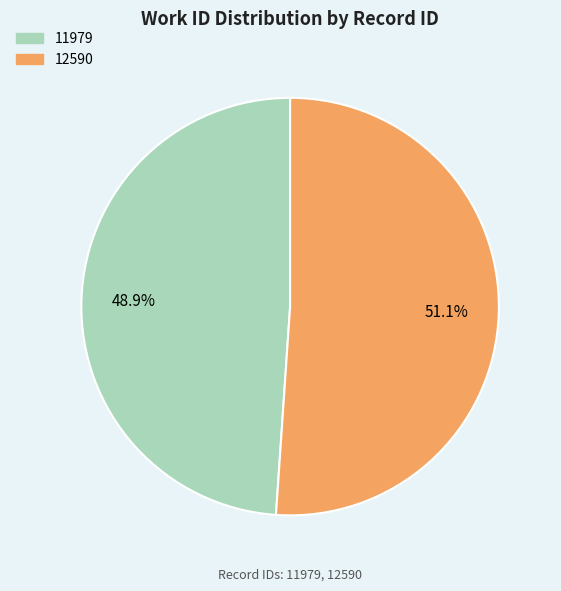

True or false: 12590 accounts for 51% of the total.

True